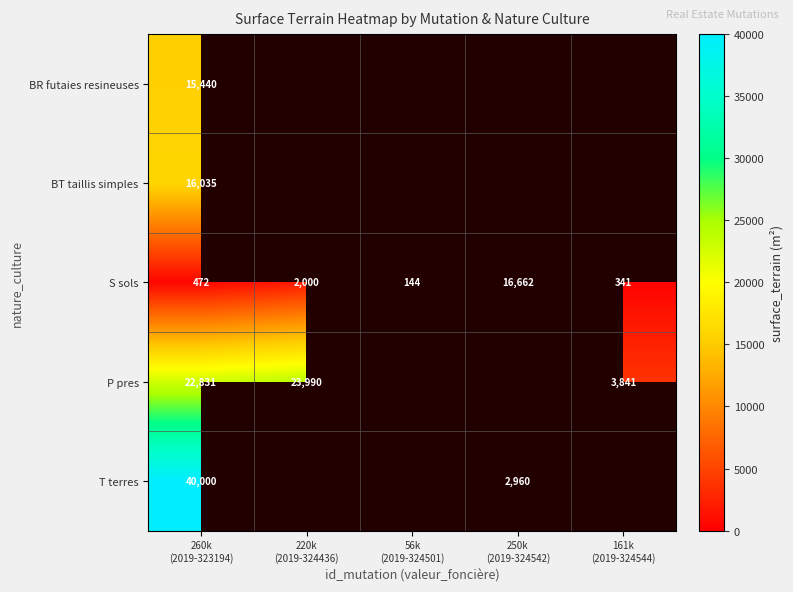

What is the difference between the highest and lowest values at 260k
(2019-323194)?

39528